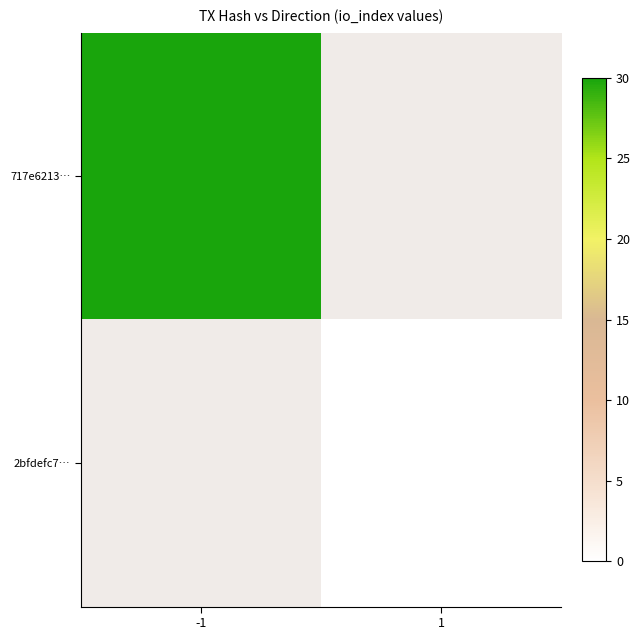

Which series has the largest range (max minus min)?

717e6213…